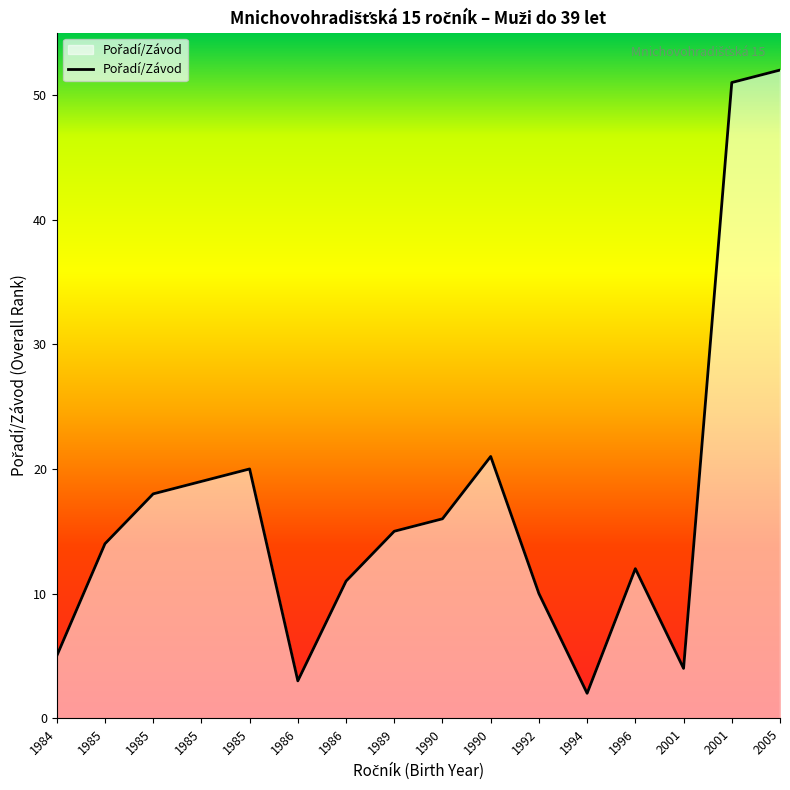

What is the sum of the values at 2001 and 2001?

55